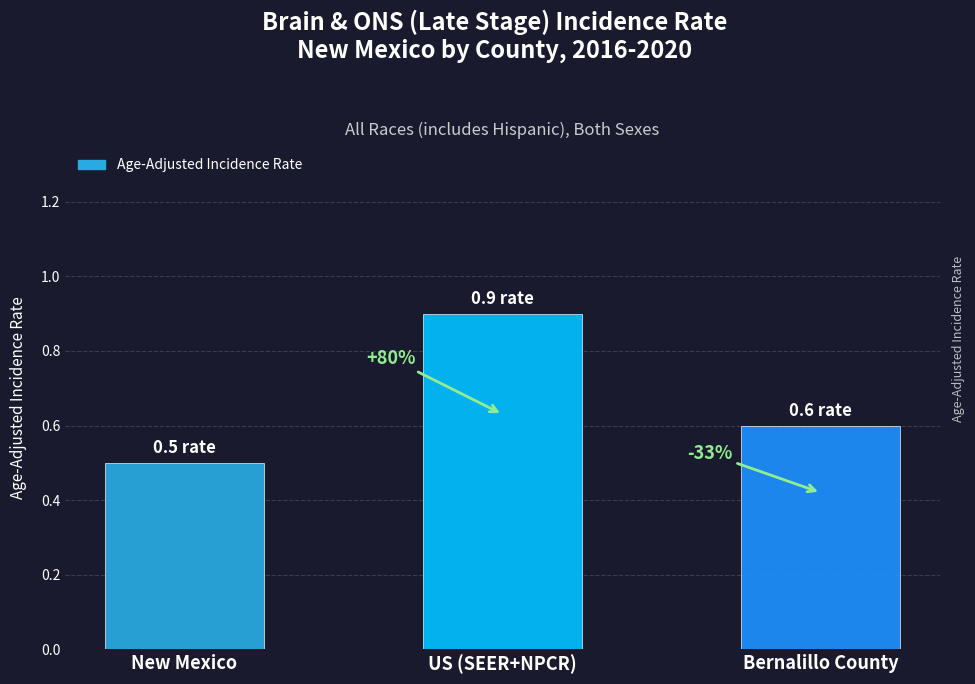

How many bars are there in total?

3